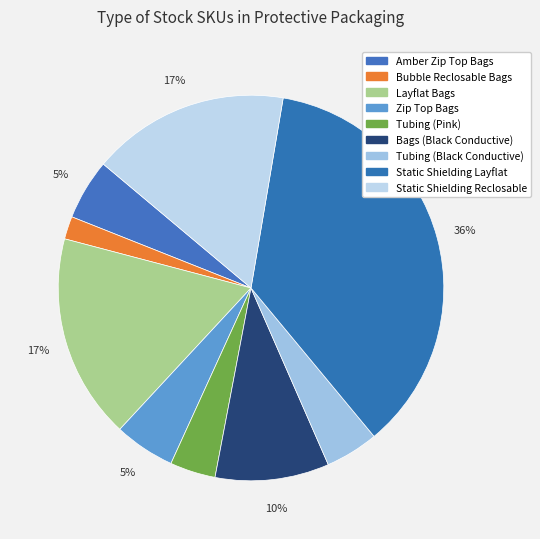

How many segments does this pie chart have?

9